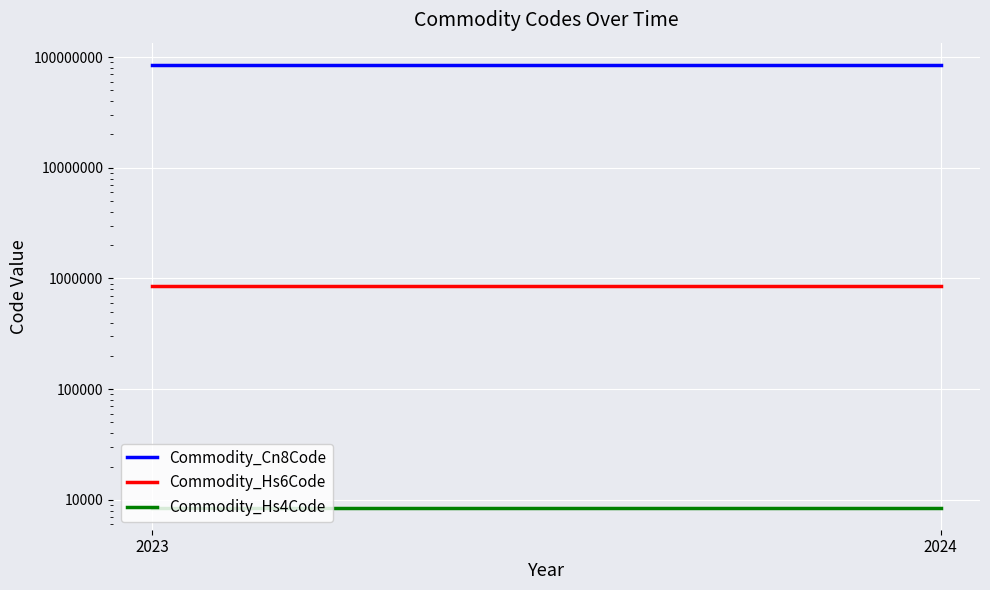

Between 2024 and 2023, which is larger?

2023